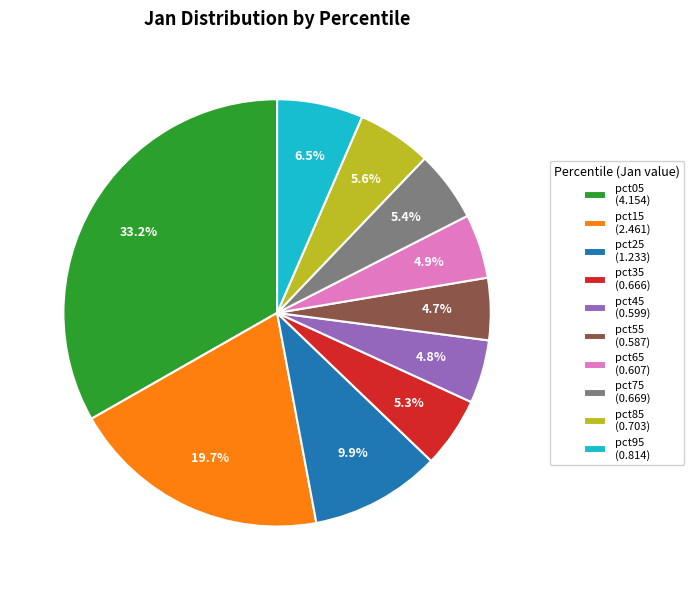

What portion of the pie excludes pct25 (1.233)?

90.1%